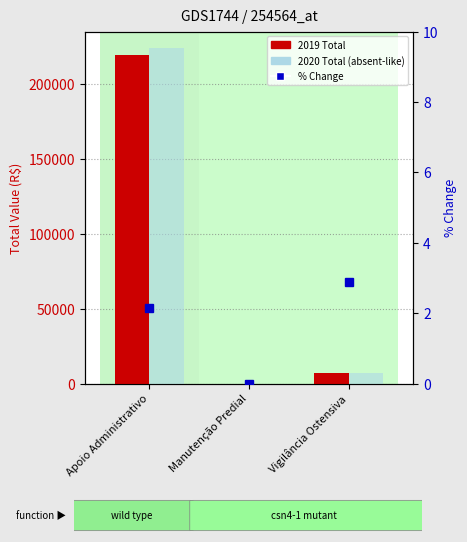

At which category is the sum across all series the highest?

Apoio Administrativo